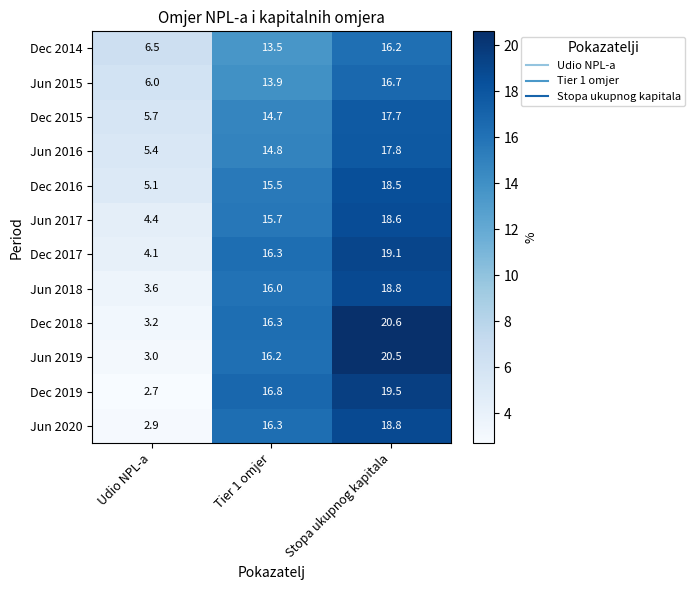

Which series has the widest spread of values?

Jun 2019